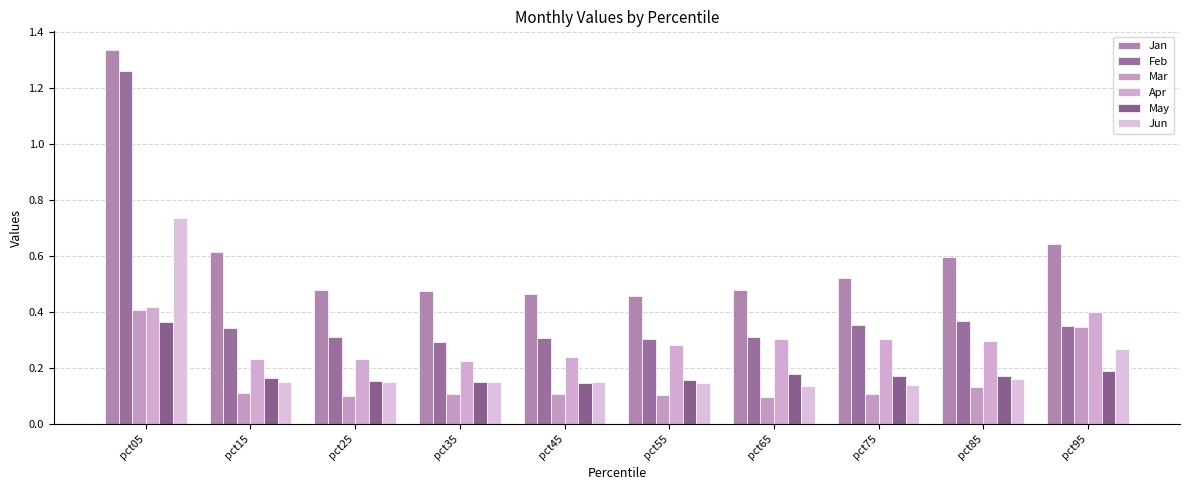

How many data points does each series have?

10